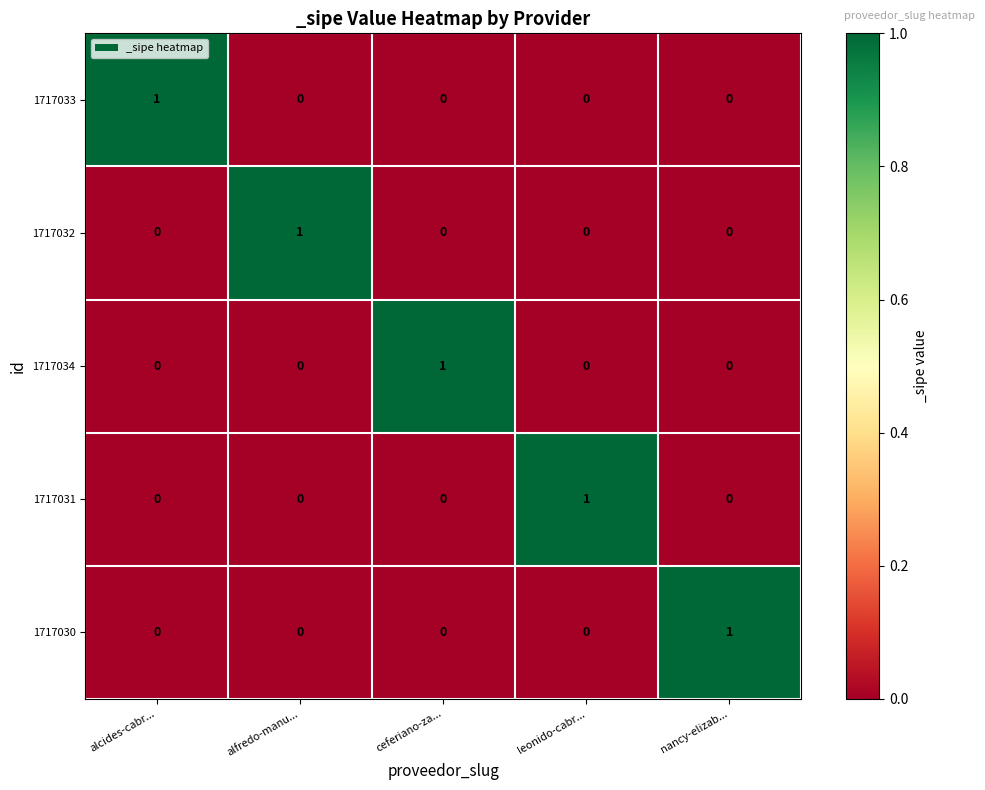

Reading left to right, what are all the values shown in this chart?

1717033: 1	0	0	0	0
1717032: 0	1	0	0	0
1717034: 0	0	1	0	0
1717031: 0	0	0	1	0
1717030: 0	0	0	0	1